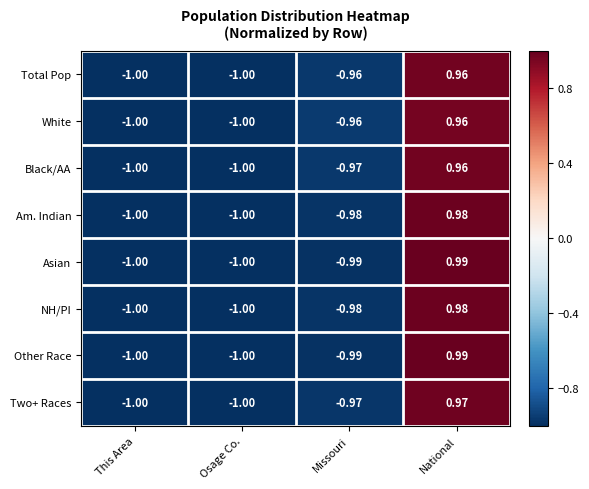

At which label does Two+ Races first exceed 0?

National